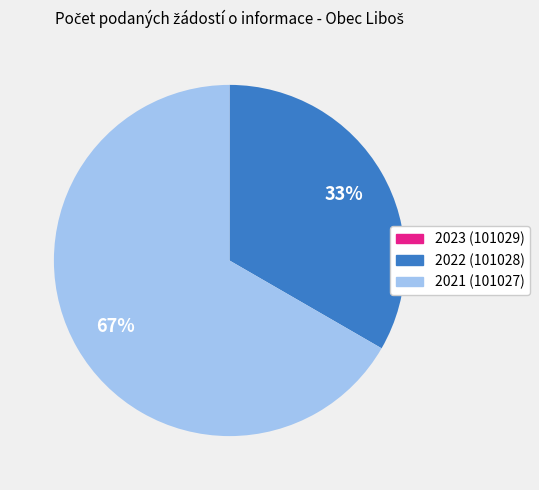

Which slice is the largest?

2021 (101027)